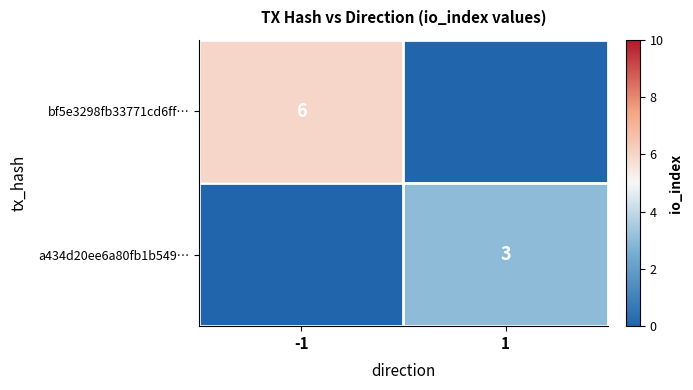

The bf5e3298fb33771cd6ff… series shows 6 at -1. True or false?

True